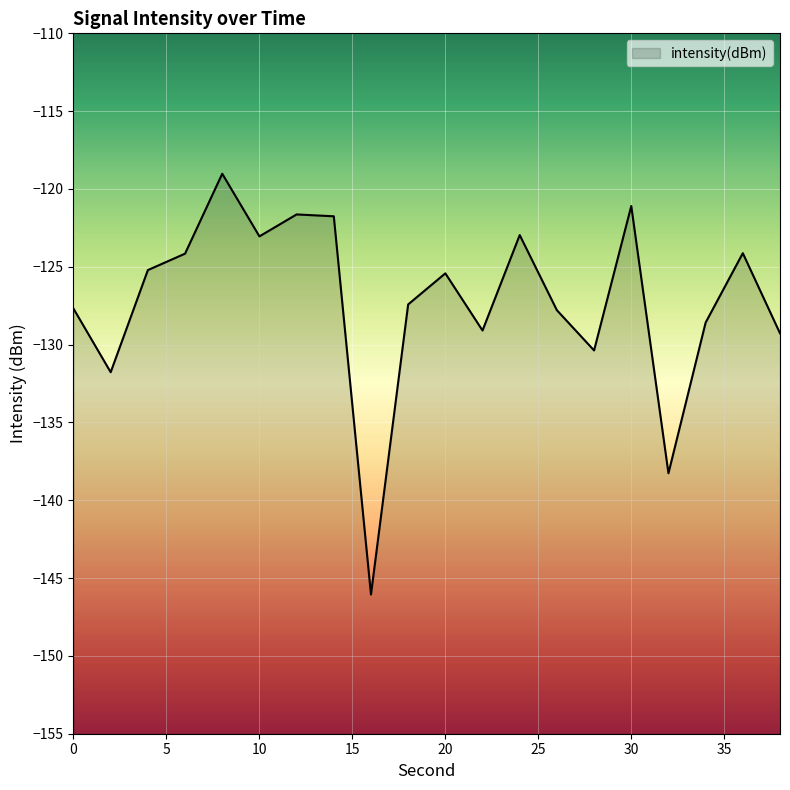

Reading left to right, transcribe all the data shown in this chart.

-127.7	-131.8	-125.2	-124.2	-119.0	-123.0	-121.6	-121.8	-146.1	-127.4	-125.4	-129.1	-123.0	-127.8	-130.4	-121.1	-138.3	-128.6	-124.1	-129.3